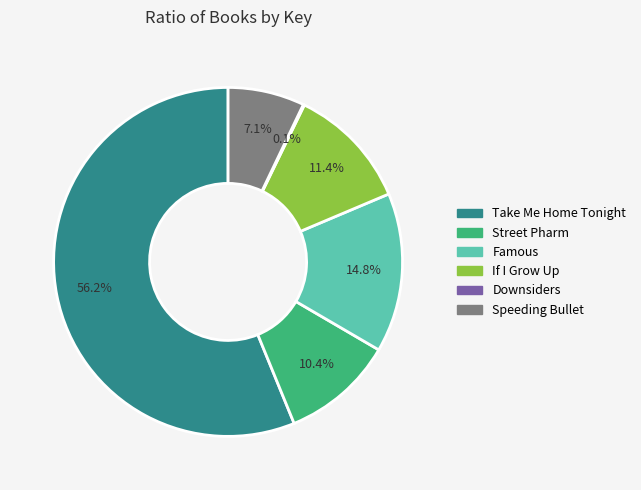

To the nearest percent, what is the difference between the largest and smallest slice percentages?

56%